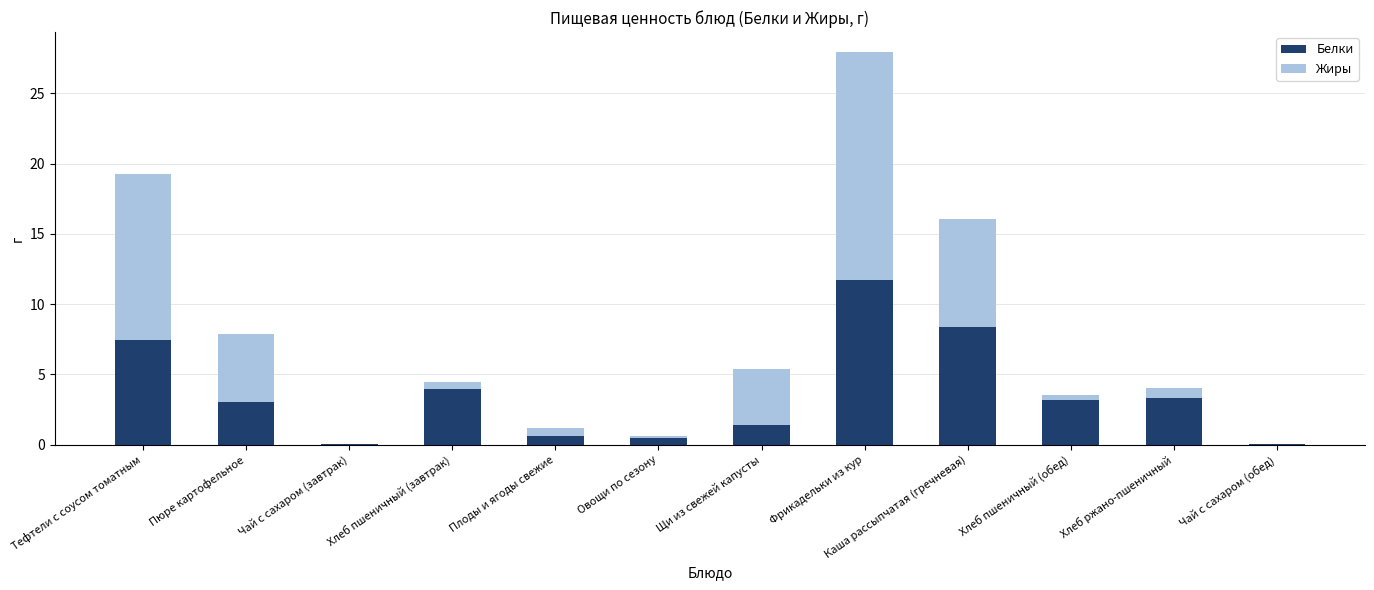

The value of Белки at Пюре картофельное is 3.1. True or false?

True